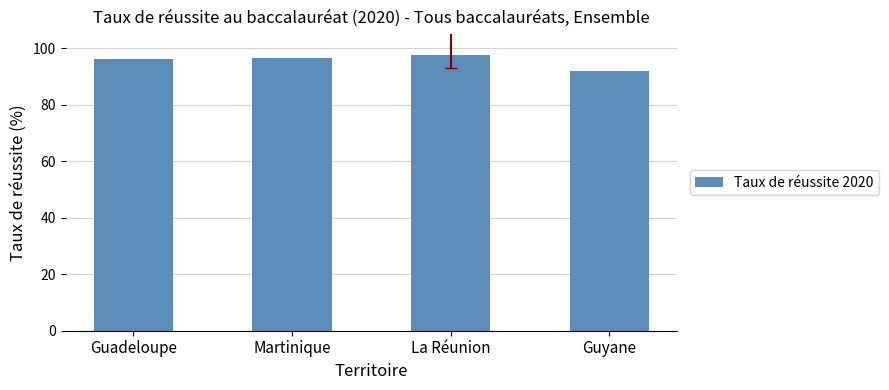

What value does the data have at Guyane?

92.1